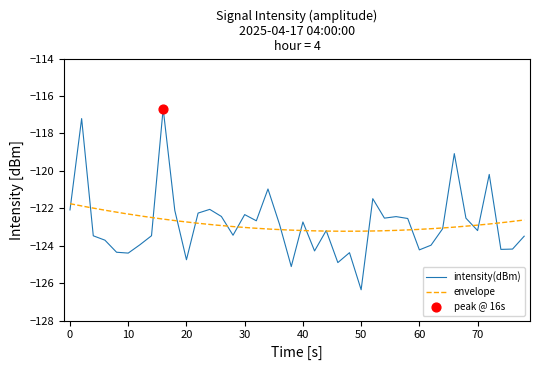

At which label does intensity(dBm) reach its minimum?

50